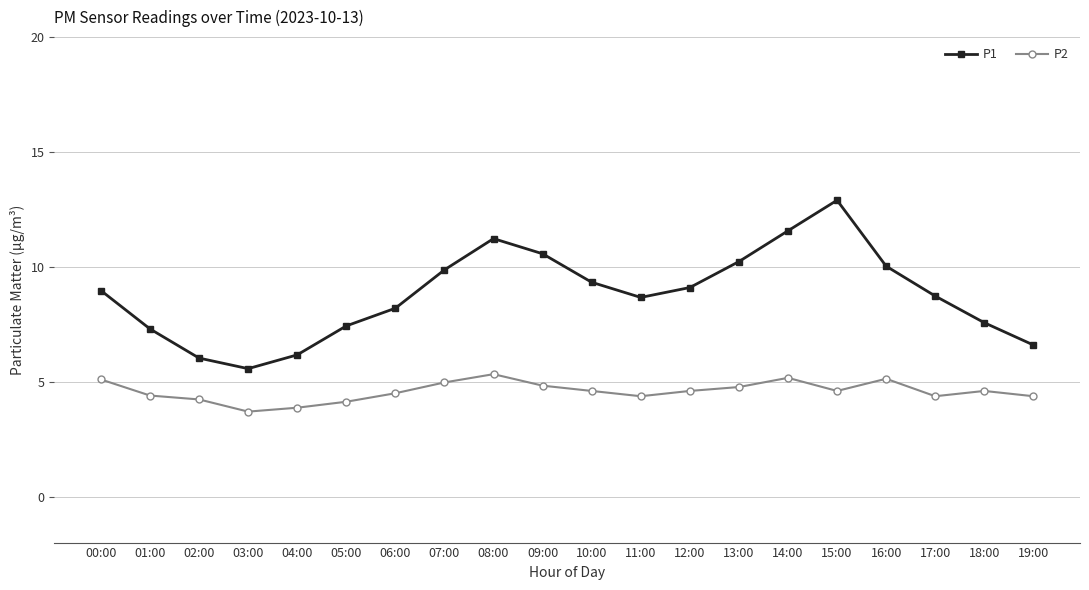

What is the label of the 1st point from the left?

00:00